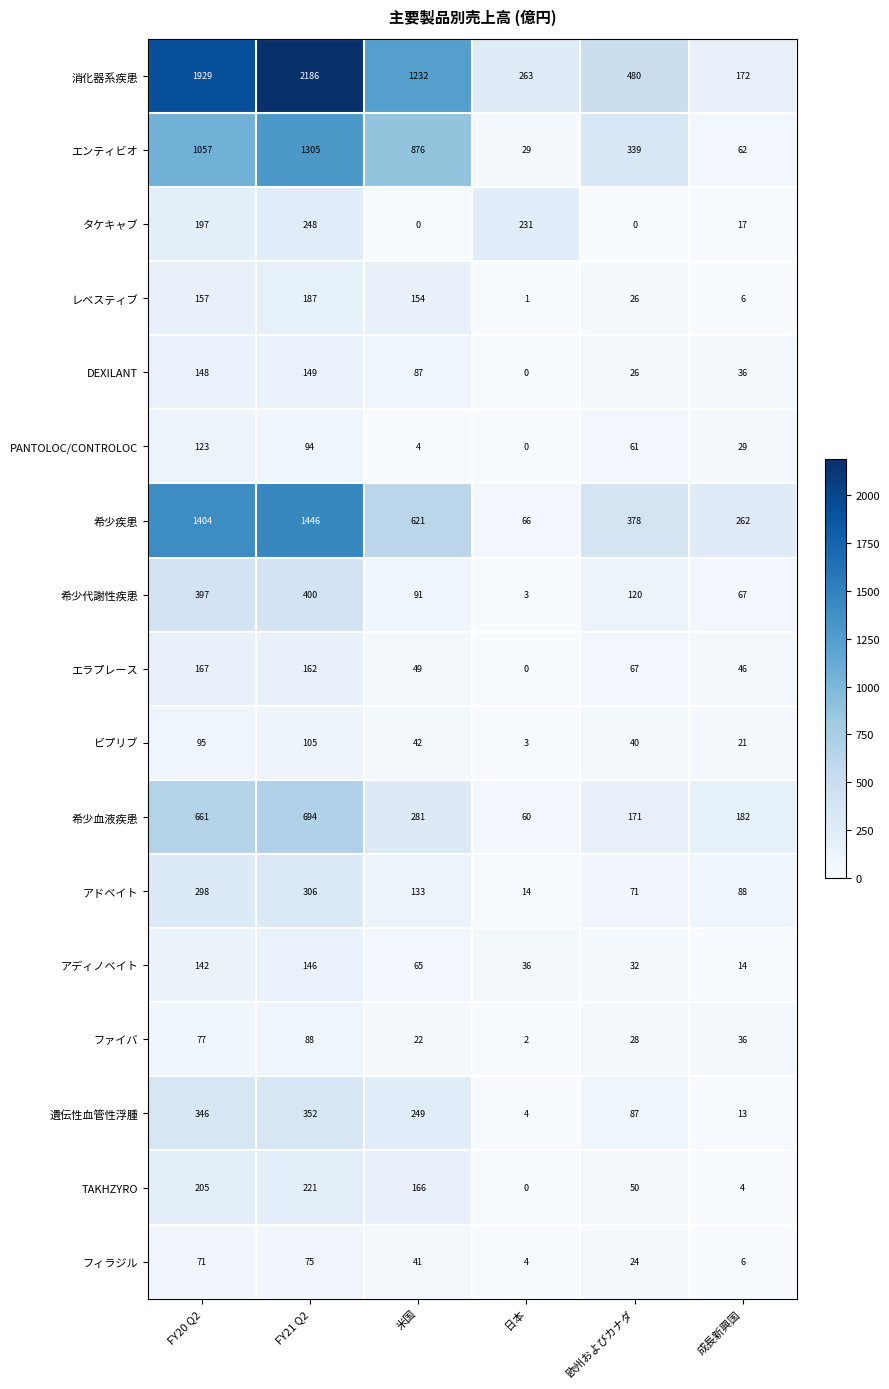

Which series has the widest spread of values?

消化器系疾患